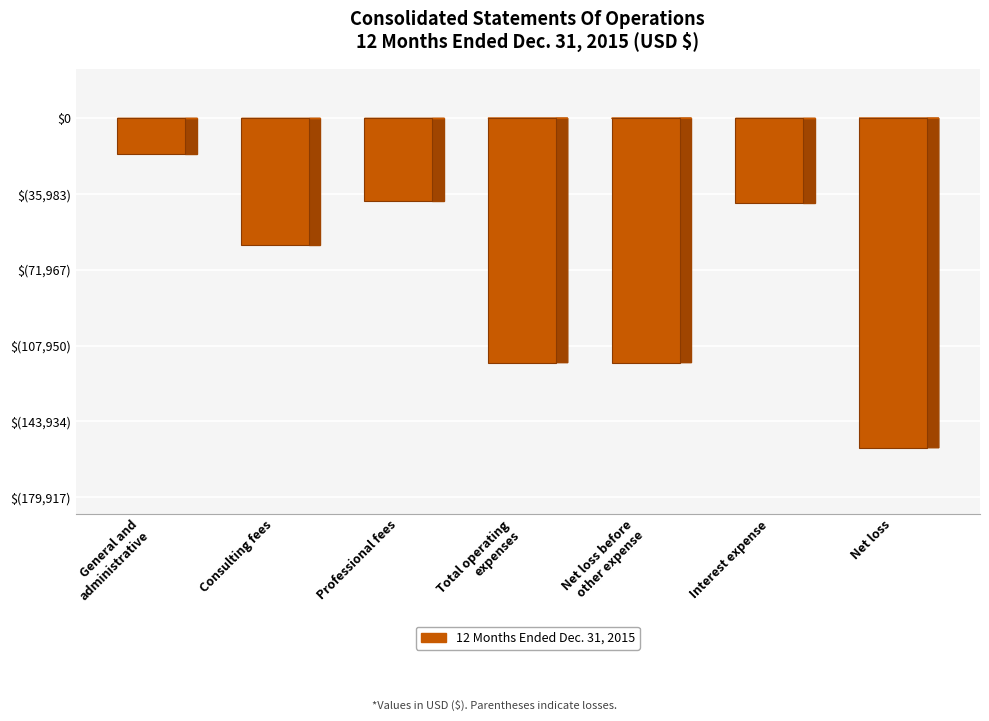

How many bars are there in total?

7